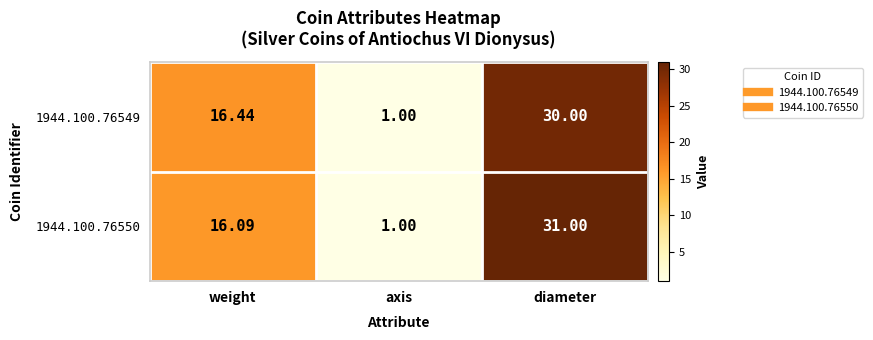

At which category does the chart reach its peak across all series?

diameter